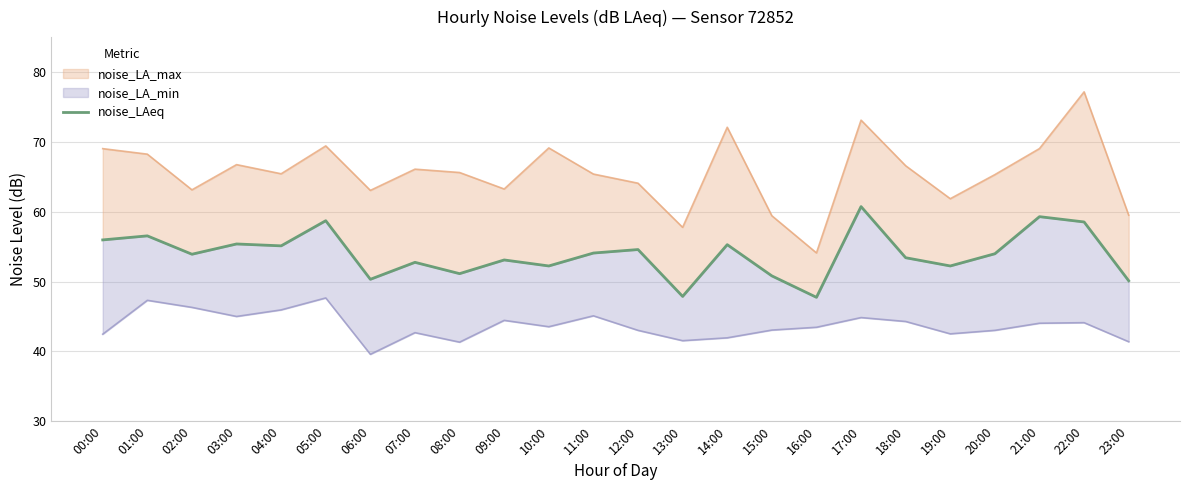

Reading left to right, transcribe all the data shown in this chart.

56.0	56.5	53.9	55.4	55.1	58.7	50.3	52.8	51.1	53.1	52.2	54.1	54.6	47.9	55.3	50.8	47.7	60.7	53.4	52.2	54.0	59.3	58.5	50.1